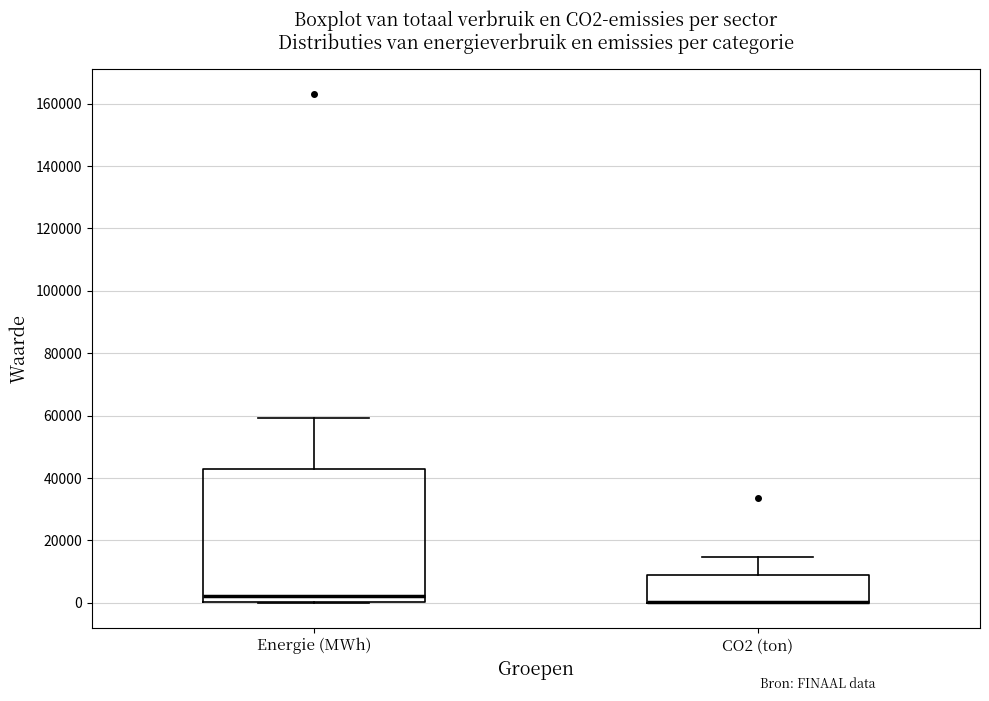

Comparing the boxes themselves (not the whiskers), which one is the tallest?

Energie (MWh)